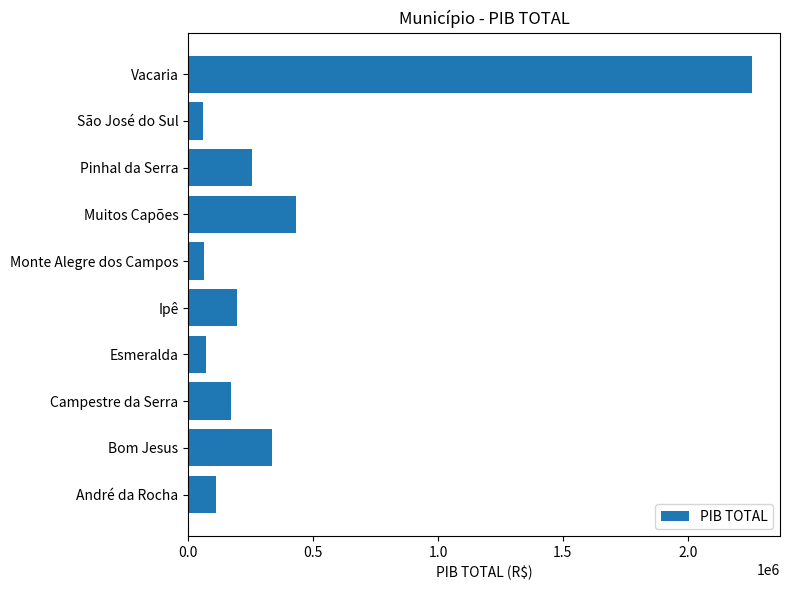

The value at Campestre da Serra is 171639.0. True or false?

True